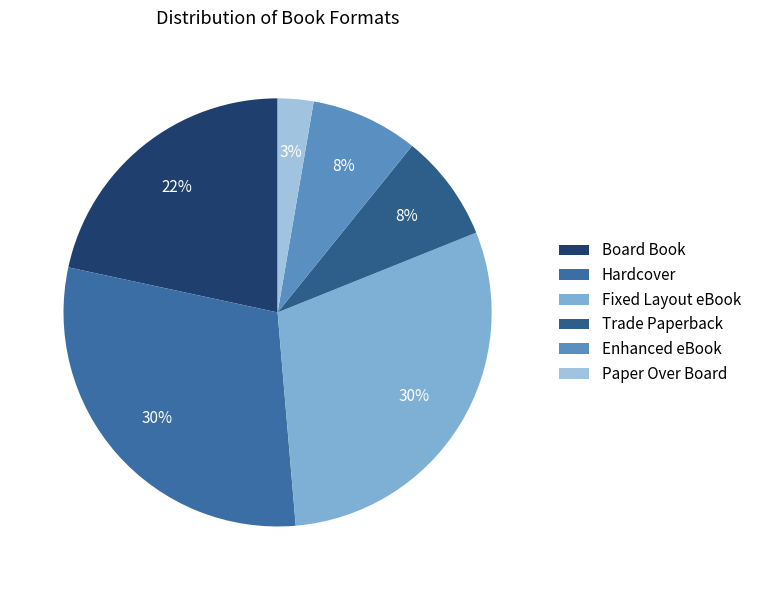

Combined, do Fixed Layout eBook and Trade Paperback account for over 50%?

No